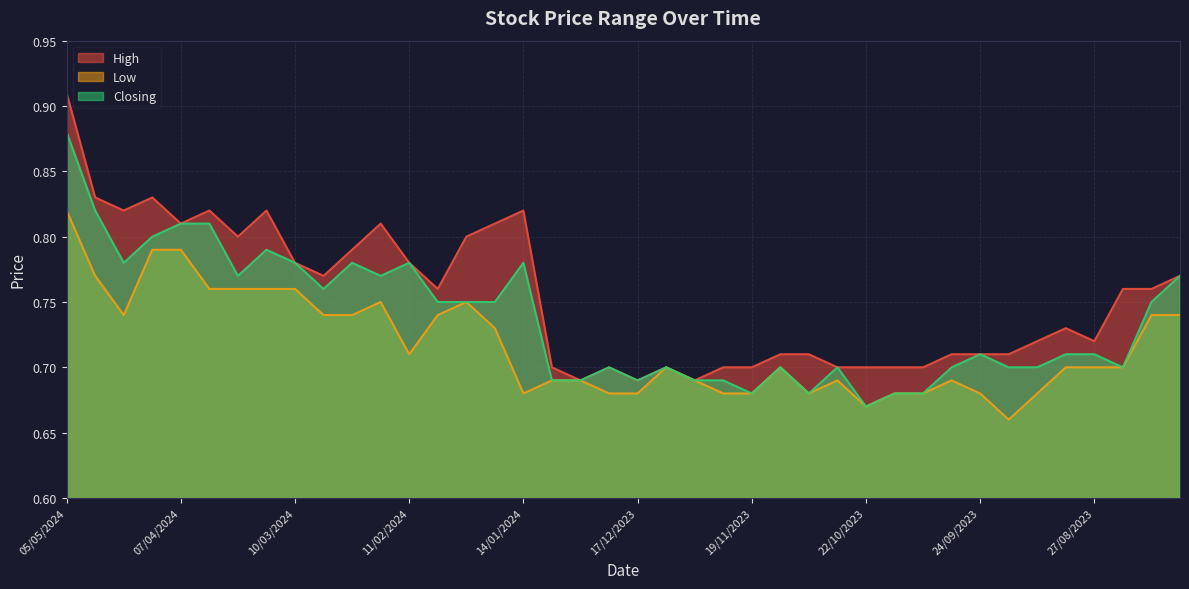

Reading right to left, what are all the values shown in this chart?

High: 0.8	0.8	0.8	0.7	0.7	0.7	0.7	0.7	0.7	0.7	0.7	0.7	0.7	0.7	0.7	0.7	0.7	0.7	0.7	0.7	0.7	0.7	0.7	0.8	0.8	0.8	0.8	0.8	0.8	0.8	0.8	0.8	0.8	0.8	0.8	0.8	0.8	0.8	0.8	0.9
Low: 0.7	0.7	0.7	0.7	0.7	0.7	0.7	0.7	0.7	0.7	0.7	0.7	0.7	0.7	0.7	0.7	0.7	0.7	0.7	0.7	0.7	0.7	0.7	0.7	0.7	0.8	0.7	0.7	0.8	0.7	0.7	0.8	0.8	0.8	0.8	0.8	0.8	0.7	0.8	0.8
Closing: 0.8	0.8	0.7	0.7	0.7	0.7	0.7	0.7	0.7	0.7	0.7	0.7	0.7	0.7	0.7	0.7	0.7	0.7	0.7	0.7	0.7	0.7	0.7	0.8	0.8	0.8	0.8	0.8	0.8	0.8	0.8	0.8	0.8	0.8	0.8	0.8	0.8	0.8	0.8	0.9